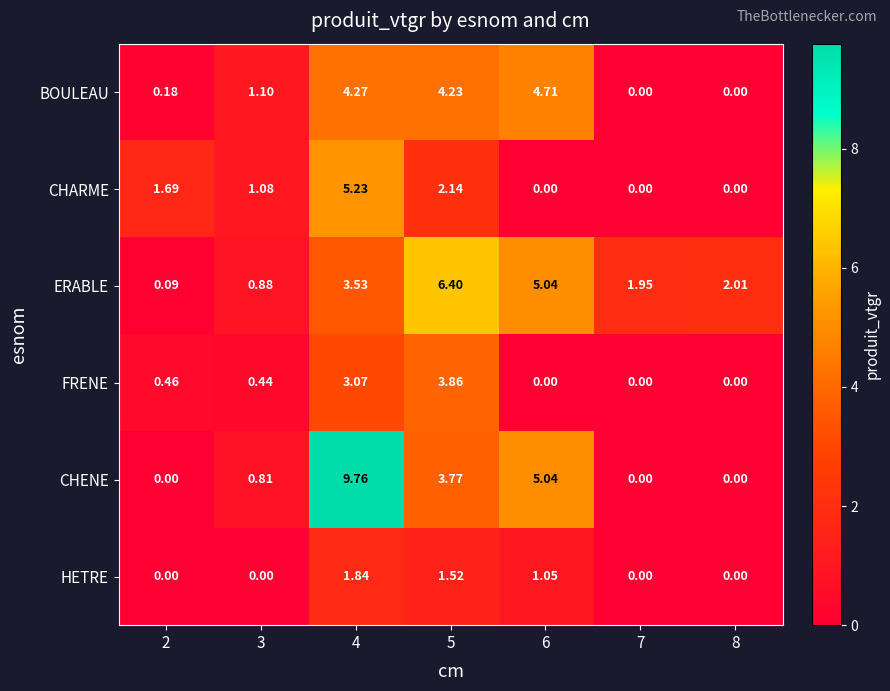

List the series in order of their peak value, lowest first.

HETRE, FRENE, BOULEAU, CHARME, ERABLE, CHENE